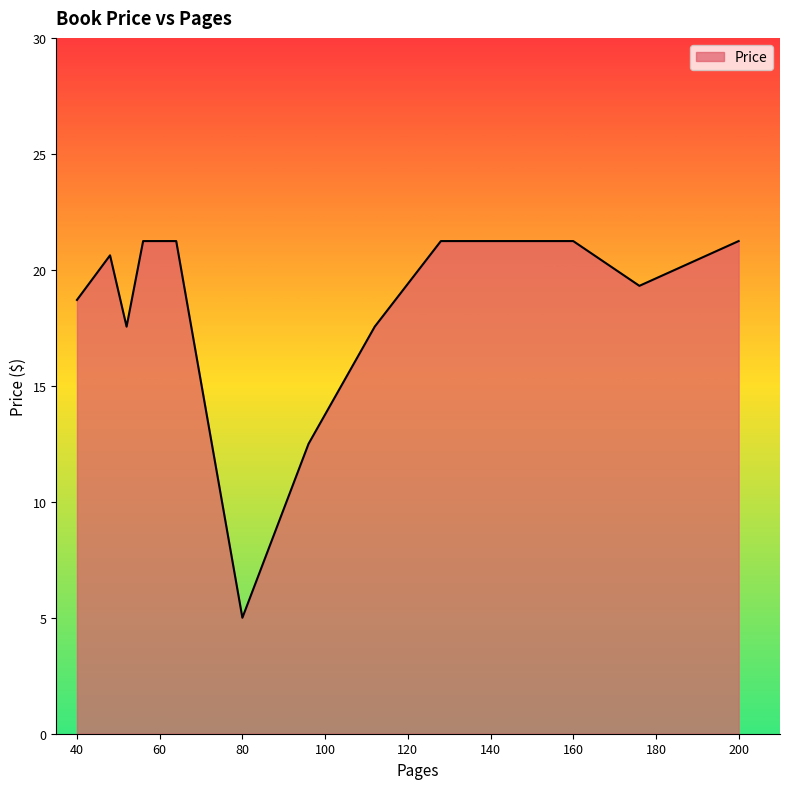

What is the difference between the second highest and minimum values?

16.2